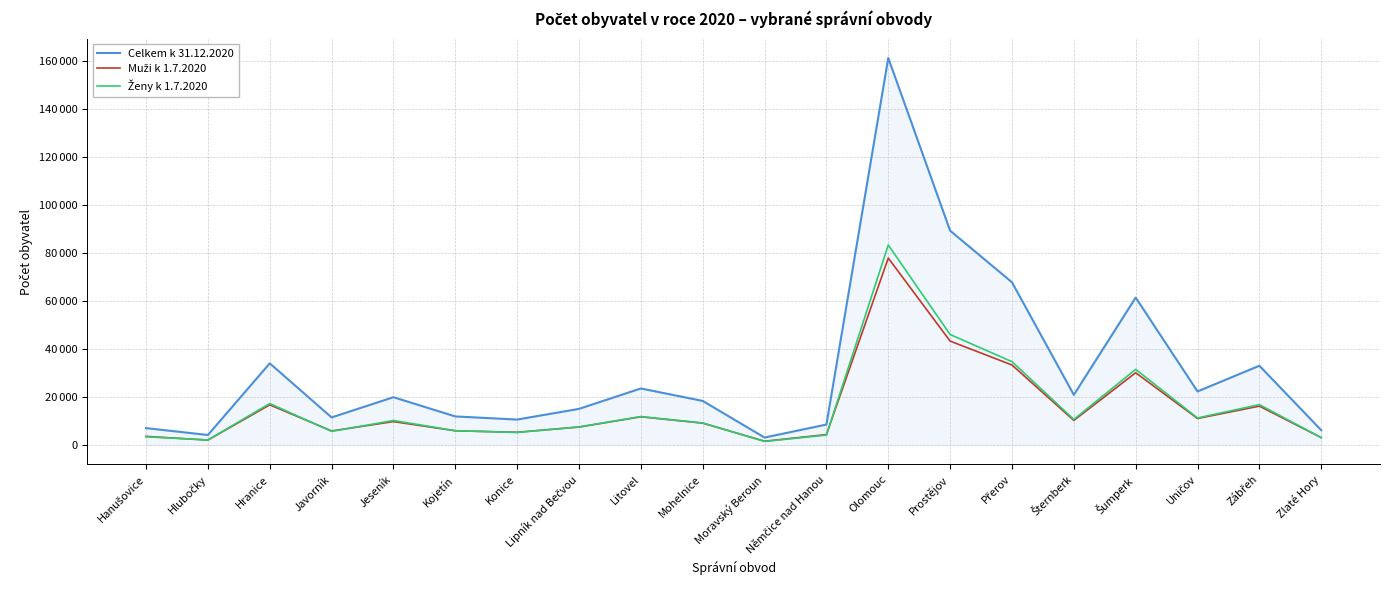

Rank the series at Mohelnice from lowest to highest value.

Muži k 1.7.2020, Ženy k 1.7.2020, Celkem k 31.12.2020